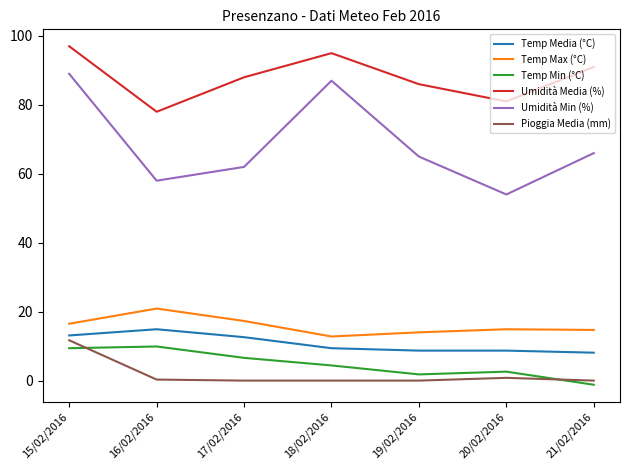

How many values in Temp Min (°C) are above zero?

6